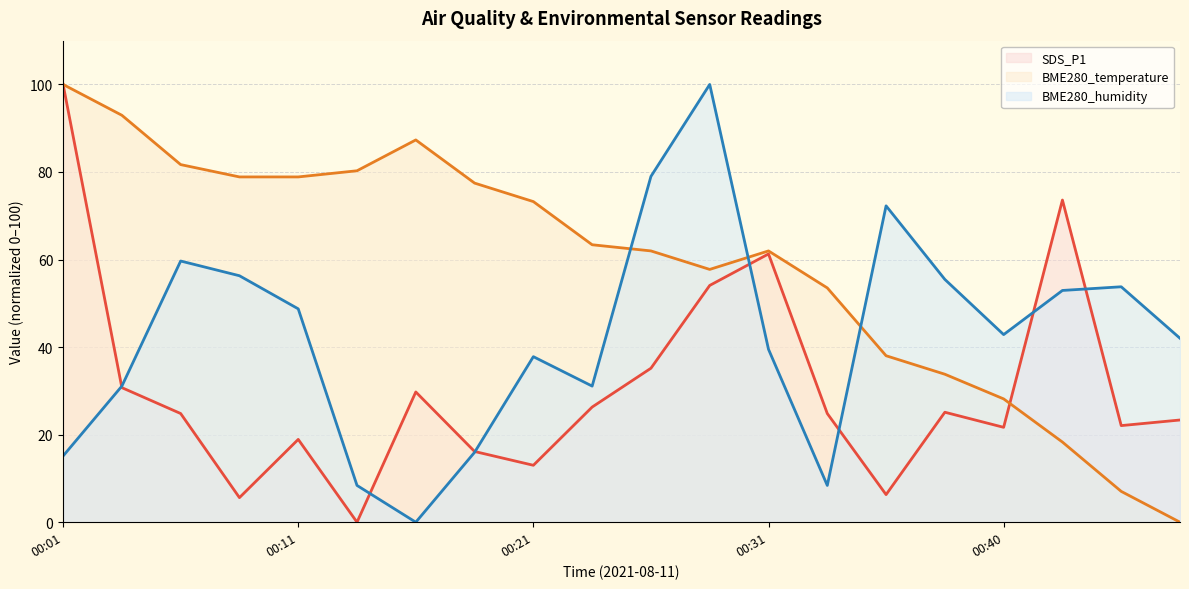

How many times do BME280_humidity (line) and BME280_temperature (line) cross each other?

3